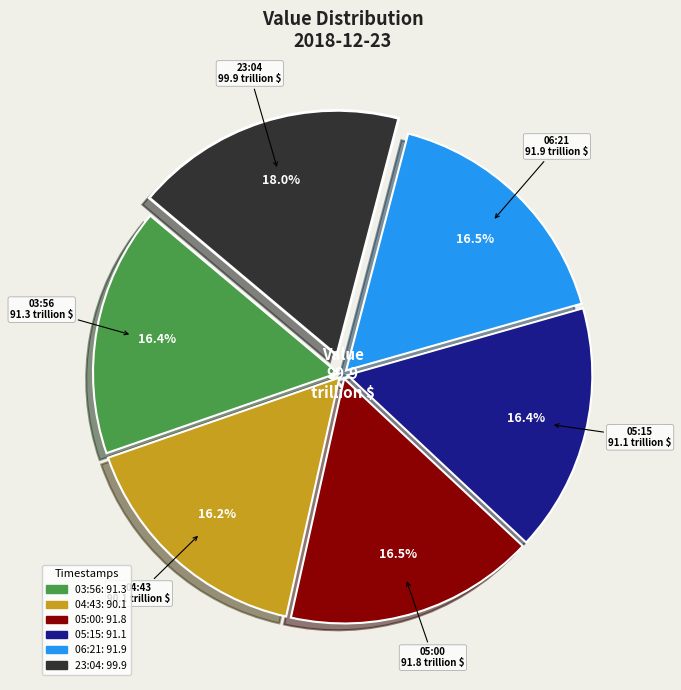

Is there a majority slice in this chart?

No